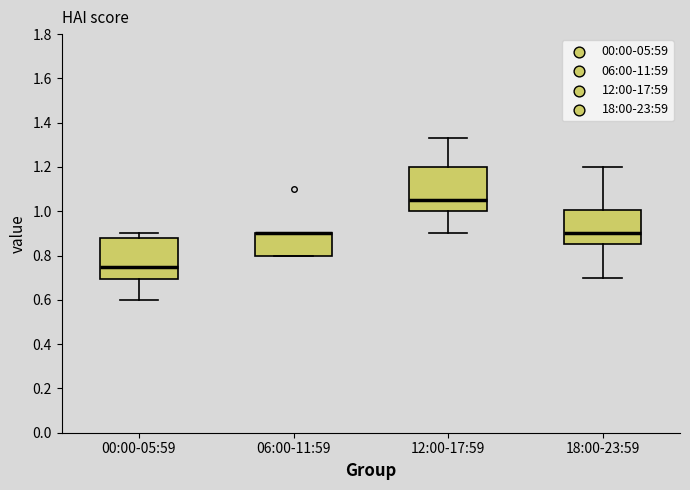

Reading left to right, read every box against the y-axis: the position of its median line, the range the box covers, and the ends of its whiskers. The values are not printed on the chart, so give them approximately, as read against the axis.

00:00-05:59: median 0.76, box 0.70 to 0.88, whiskers 0.60 to 0.90
06:00-11:59: median 0.90 (drawn on the box's upper edge), box 0.80 to 0.90, whiskers 0.80 to 0.90
12:00-17:59: median 1.06, box 1.00 to 1.20, whiskers 0.90 to 1.34
18:00-23:59: median 0.90, box 0.86 to 1.00, whiskers 0.70 to 1.20